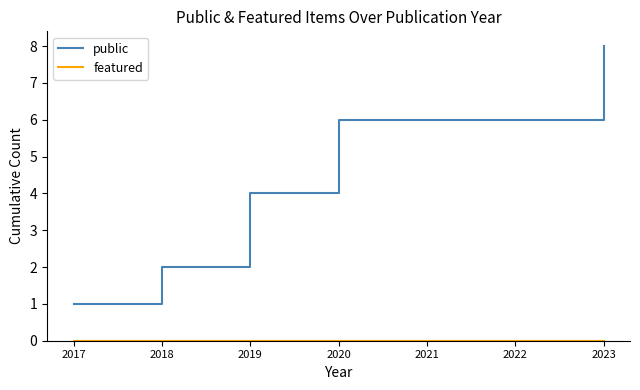

At which category is the sum across all series the highest?

2023